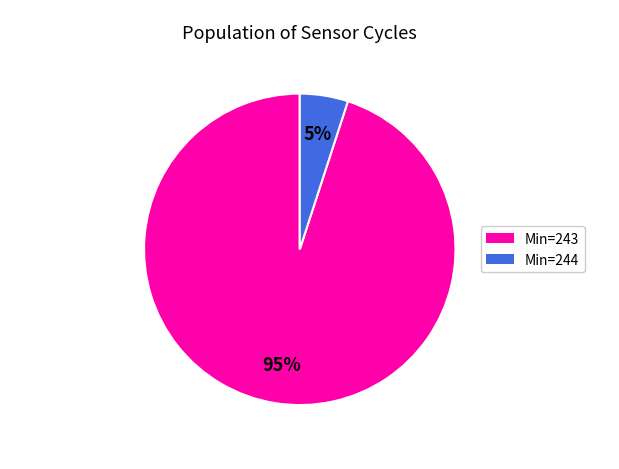

Combined, do Min=243 and Min=244 account for over 50%?

Yes